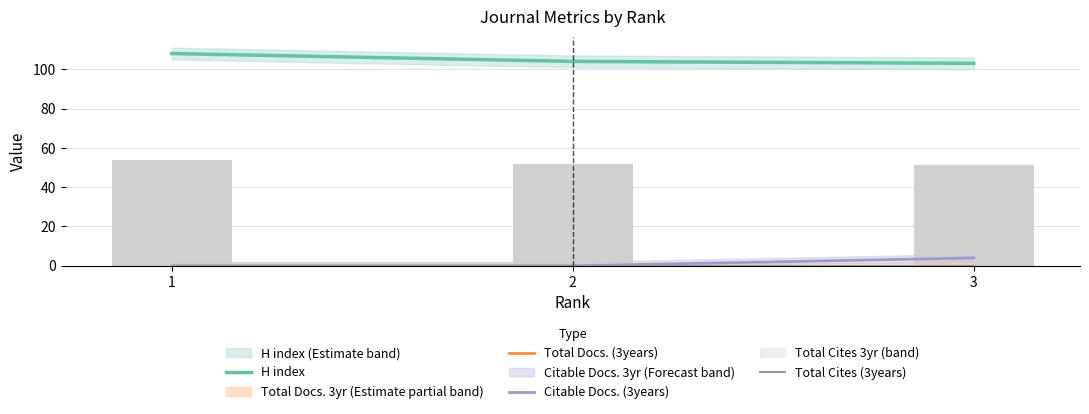

Which series has the largest range (max minus min)?

H index